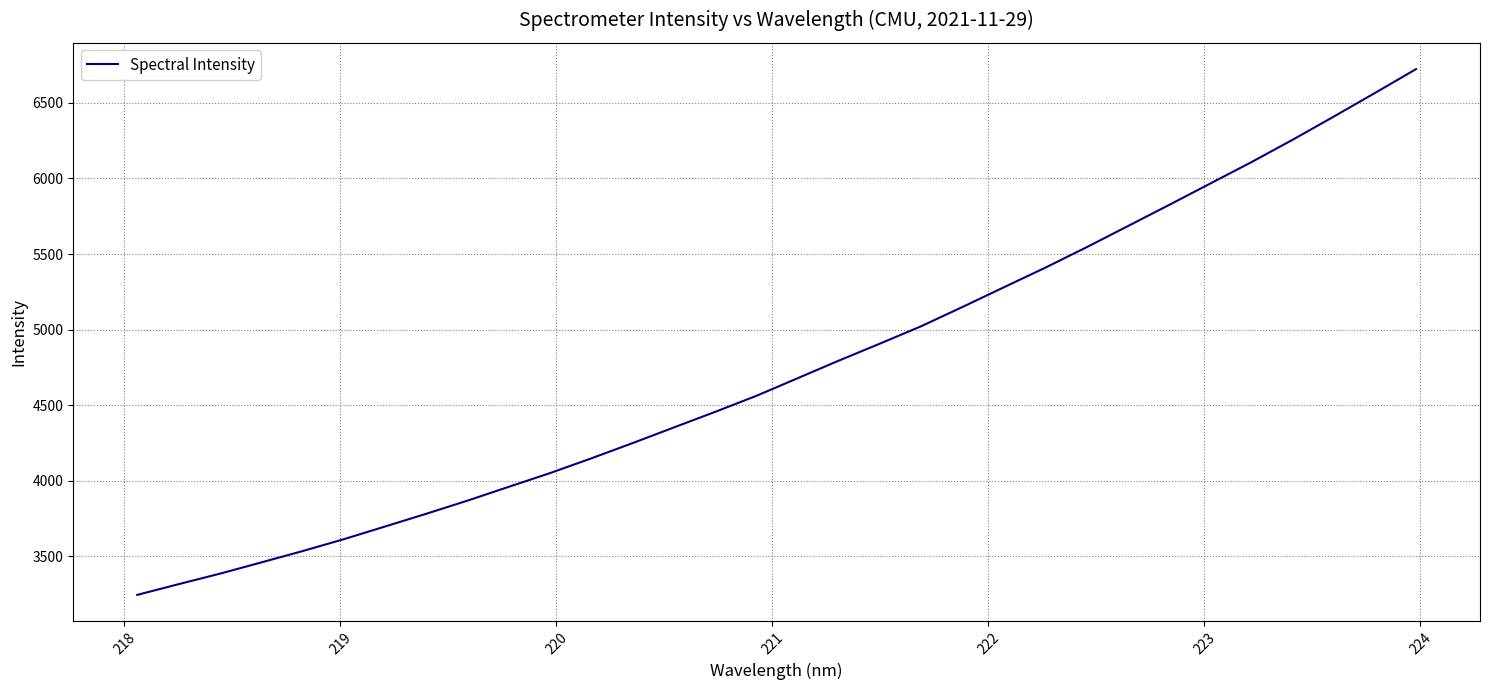

What is the minimum value shown in the chart?

3244.6